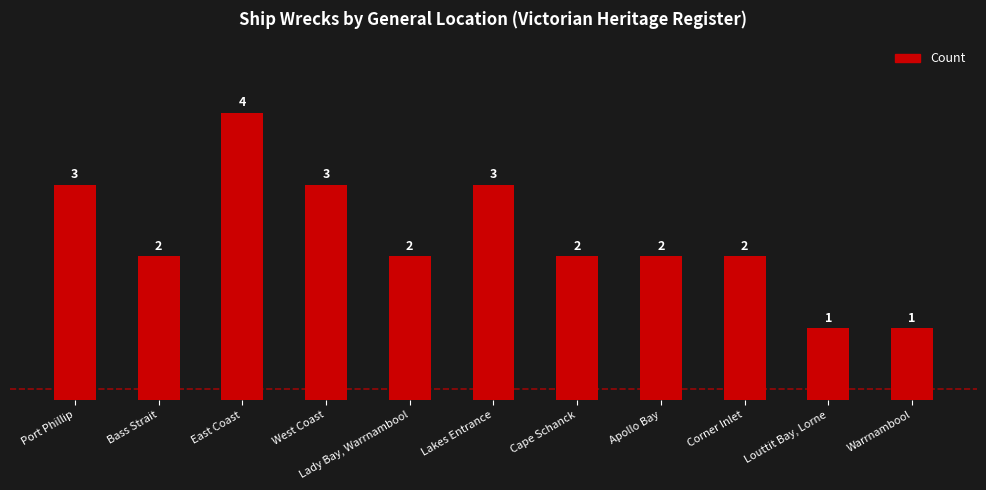

At which category does the chart reach its peak across all series?

East Coast